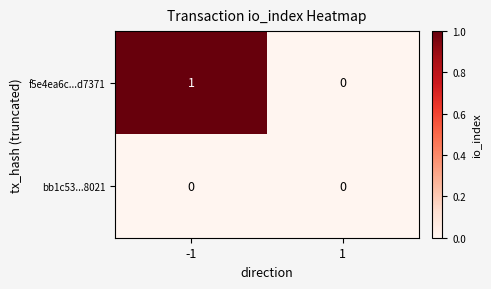

List the labels in order of f5e4ea6c...d7371 value, largest first.

-1, 1